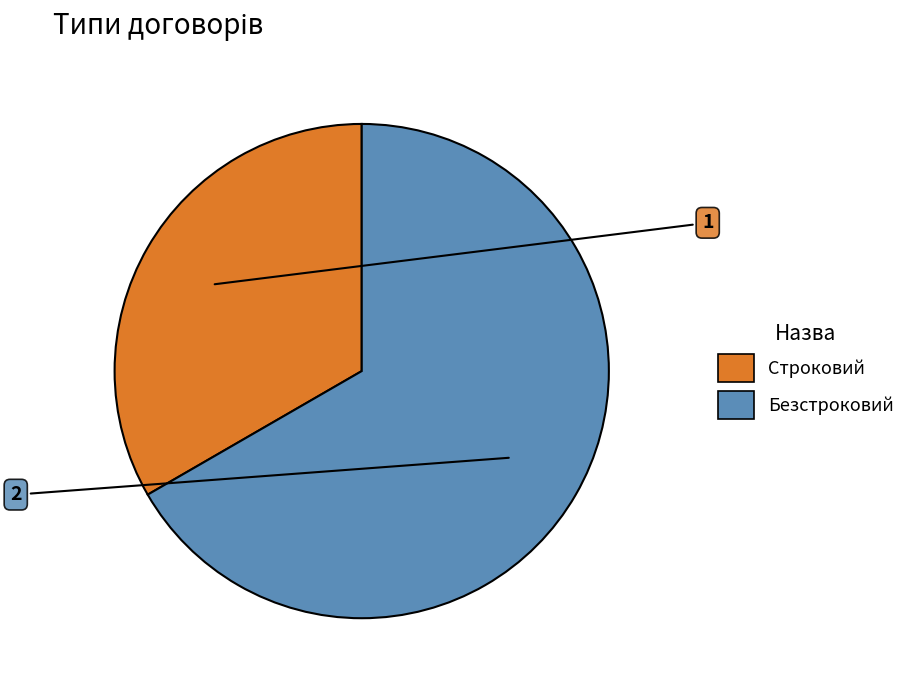

Is it true that Безстроковий is 79% of the pie?

False